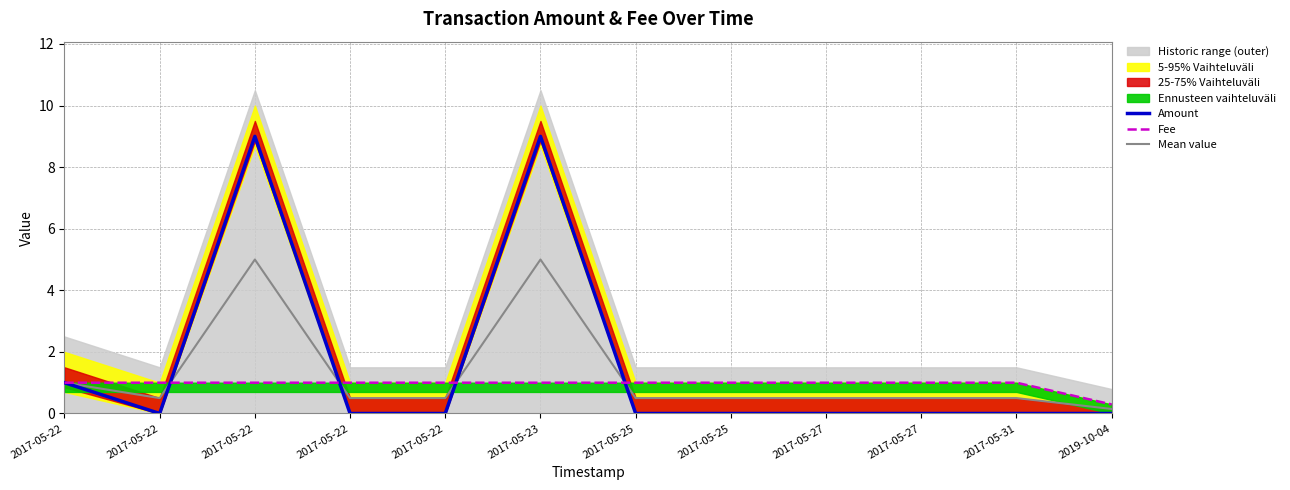

How many times do Amount and Fee cross each other?

4